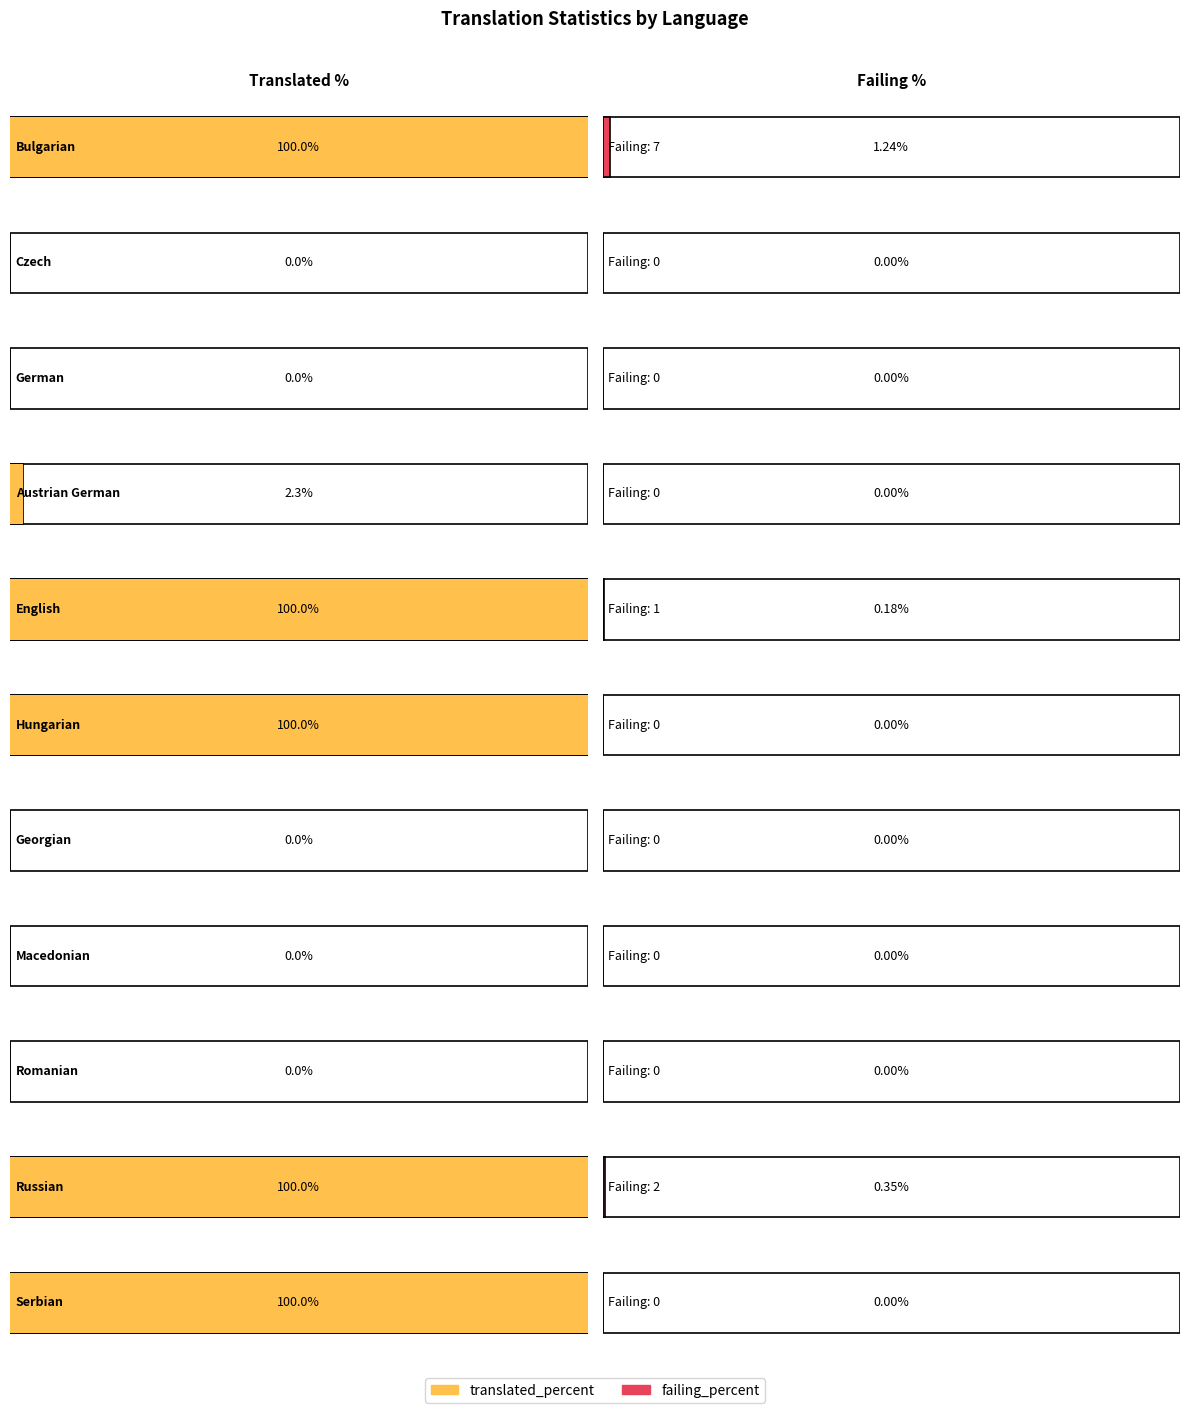

Which series has the largest total across all categories?

translated